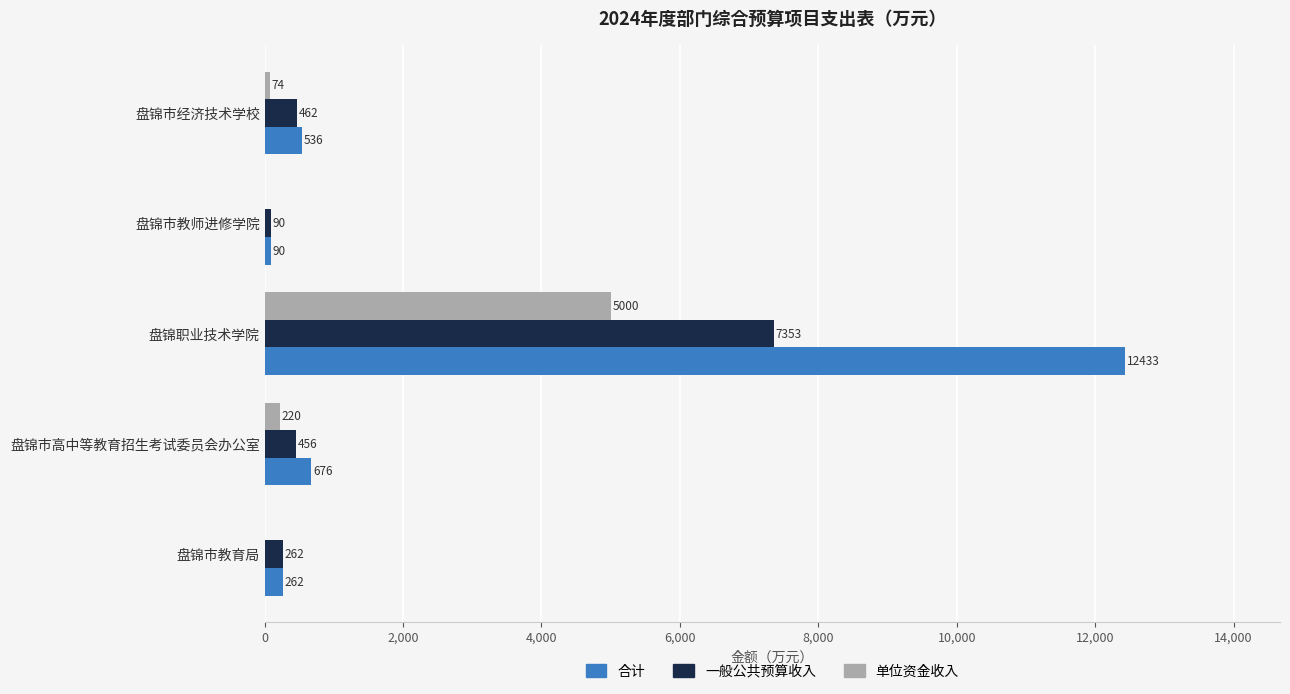

What is the approximate value of 单位资金收入 at 盘锦职业技术学院?

5000.0